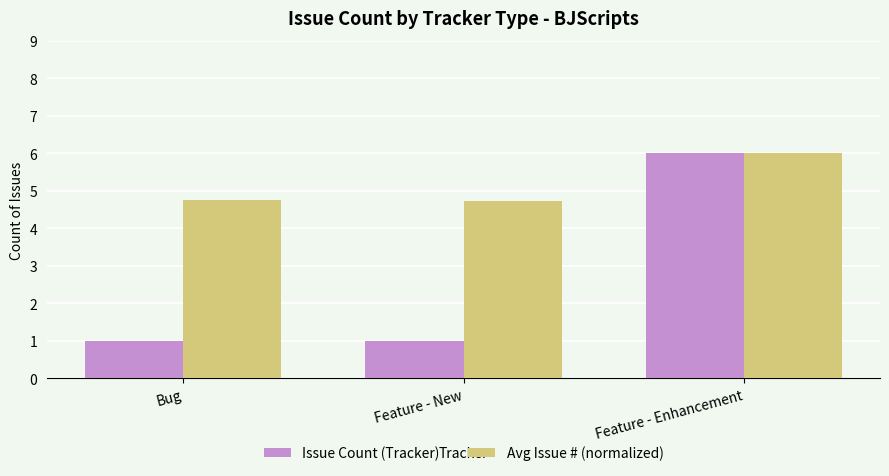

What is the total value across all series at Bug?

5.8